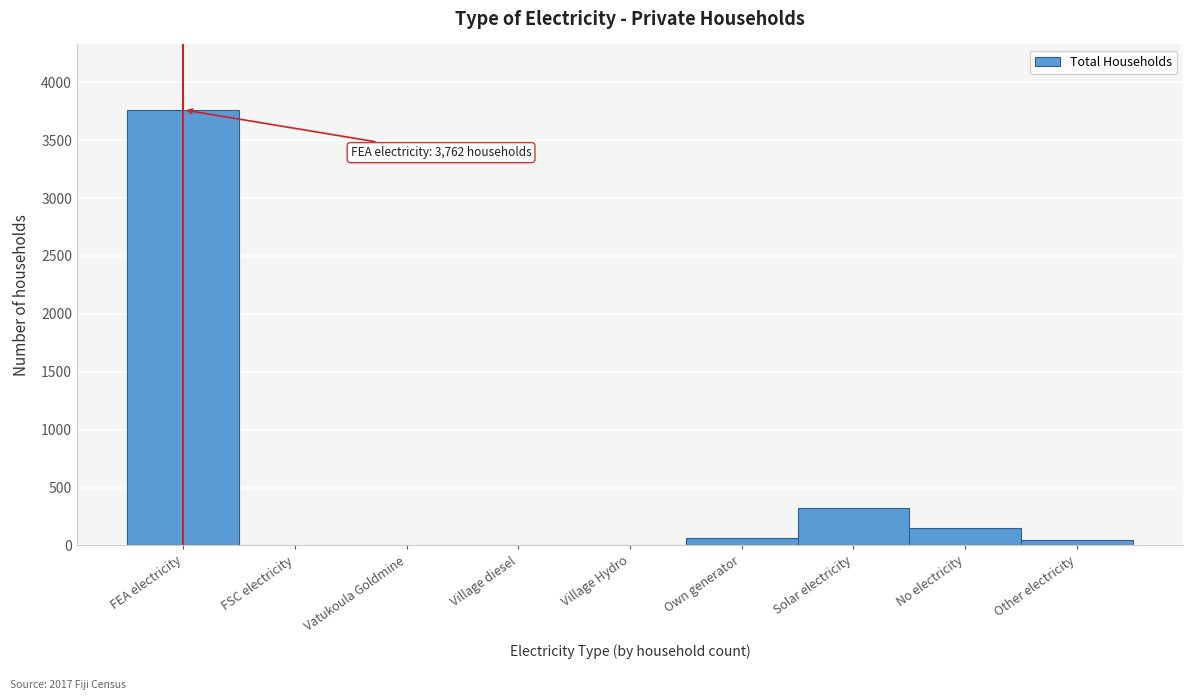

The chart shows a value of 6122 at FEA electricity. True or false?

False